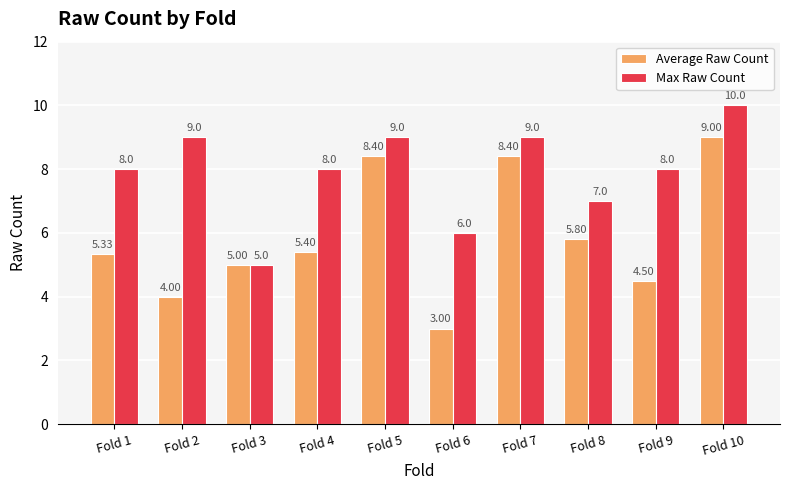

Is it true that Max Raw Count equals 8.0 at Fold 4?

True